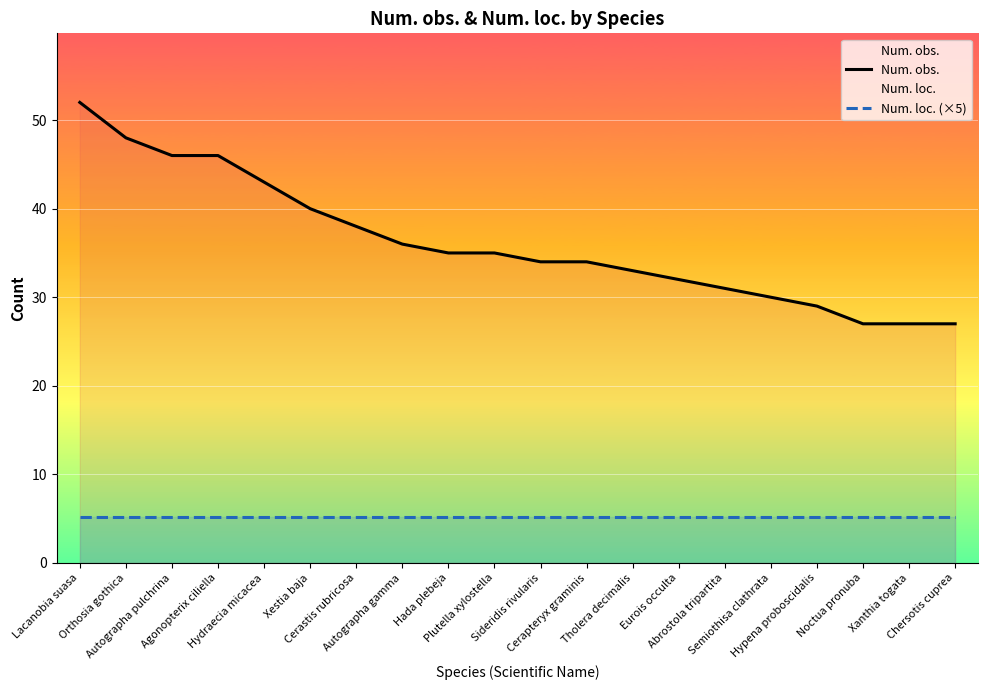

List the labels in order of Num. obs. value, largest first.

Lacanobia suasa, Orthosia gothica, Autographa pulchrina, Agonopterix ciliella, Hydraecia micacea, Xestia baja, Cerastis rubricosa, Autographa gamma, Hada plebeja, Plutella xylostella, Sideridis rivularis, Cerapteryx graminis, Tholera decimalis, Eurois occulta, Abrostola tripartita, Semiothisa clathrata, Hypena proboscidalis, Noctua pronuba, Xanthia togata, Chersotis cuprea